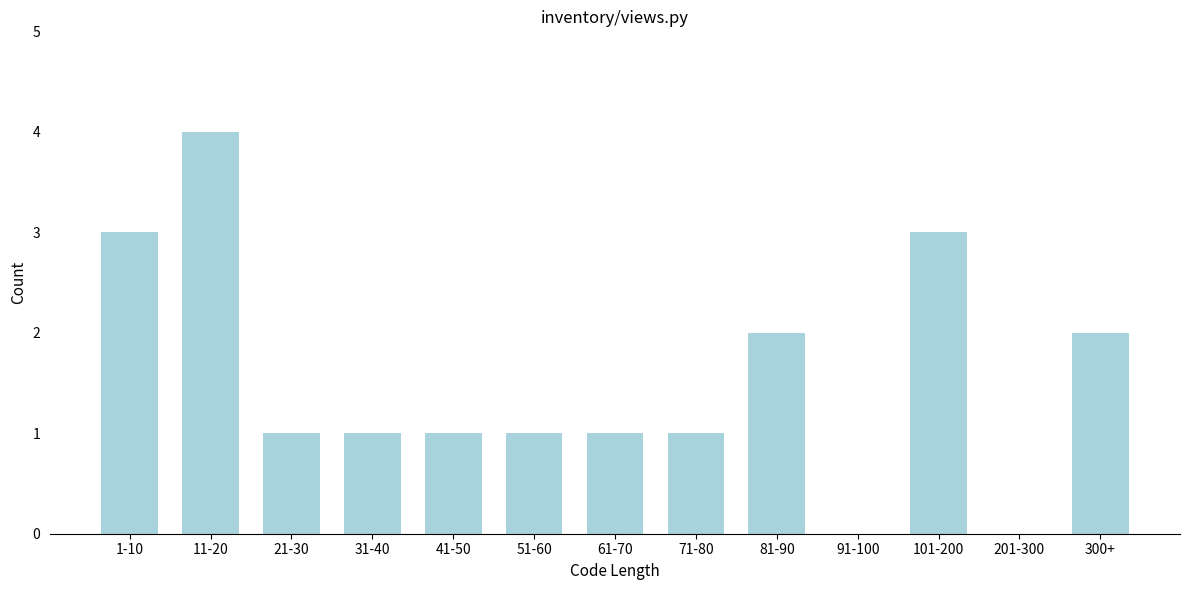

Reading left to right, extract all data points from this chart.

1-10=3	11-20=4	21-30=1	31-40=1	41-50=1	51-60=1	61-70=1	71-80=1	81-90=2	91-100=0	101-200=3	201-300=0	300+=2